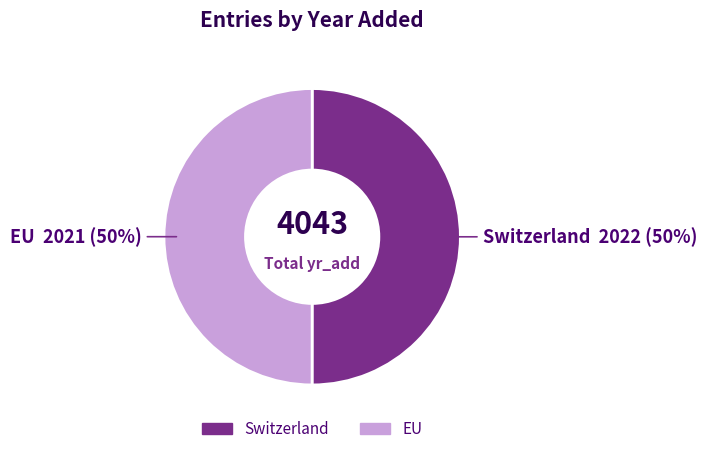

Is the sum of Switzerland and EU greater than half?

Yes